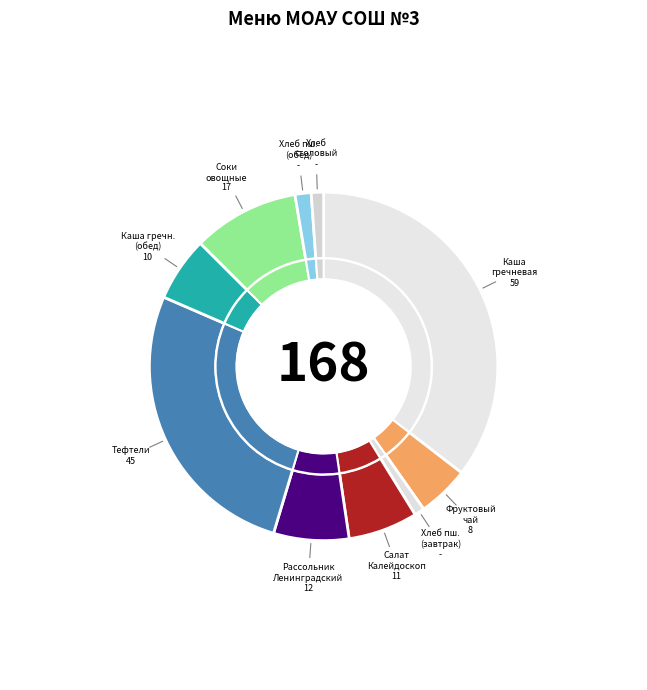

To the nearest percent, what percentage of the pie is Каша вязкая (гречневая) обед?

6%